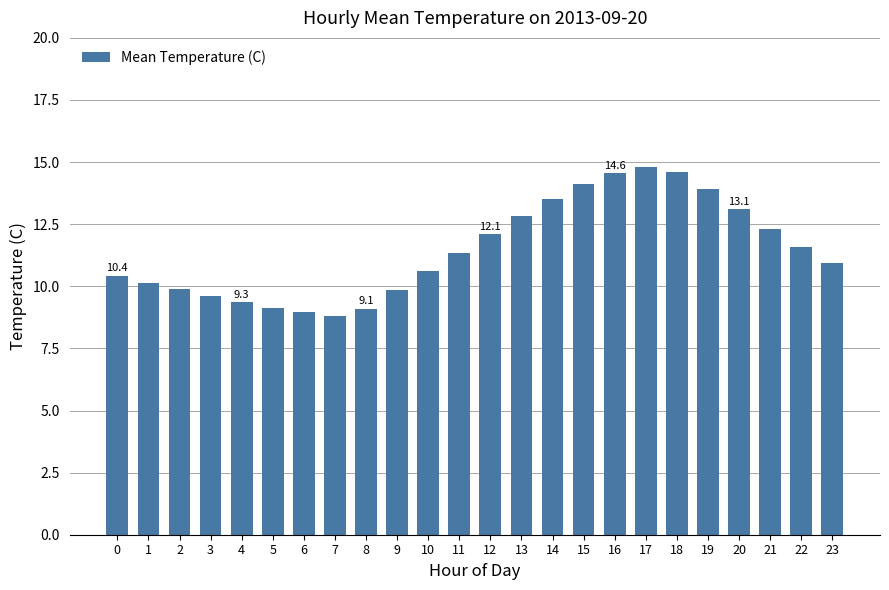

Is it true that the value at 16 is 4.2?

False